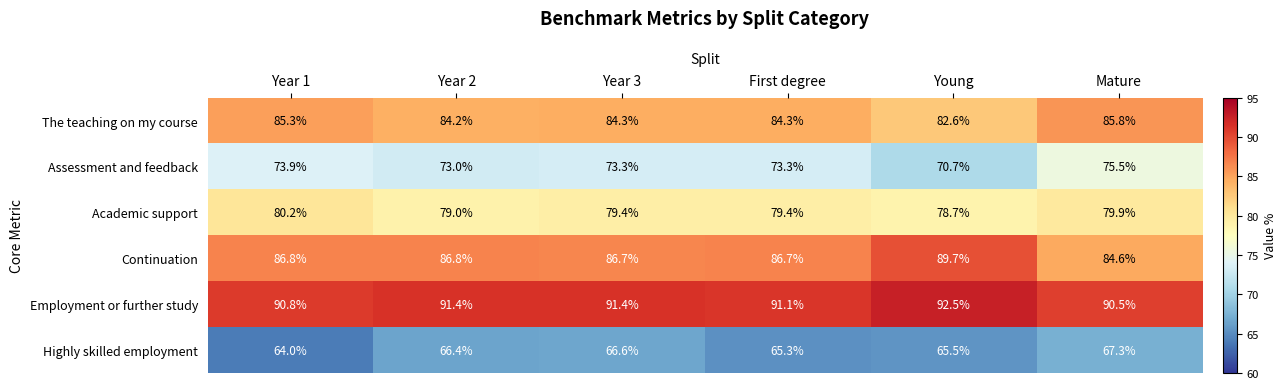

What is the difference between the maximum and second lowest values in the The teaching on my course series?

1.6